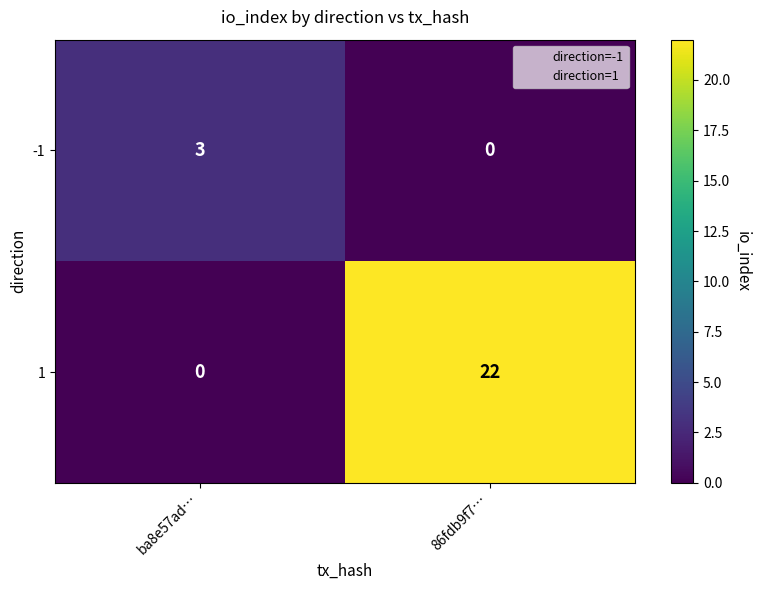

What is the difference between the highest and lowest values at 86fdb9f7…?

22